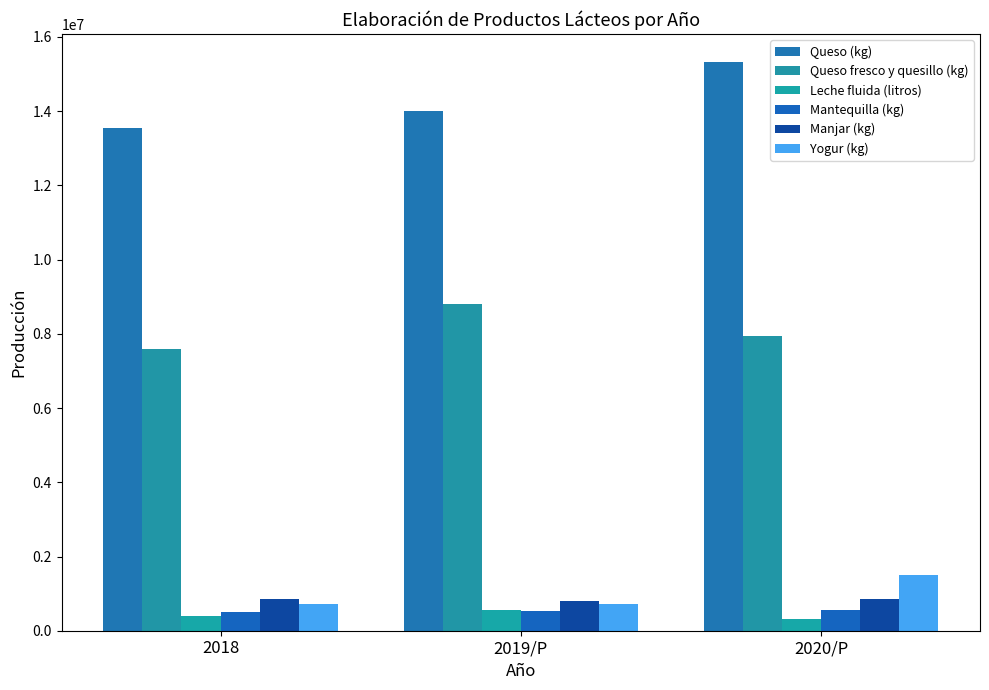

How many bars are there in total?

18